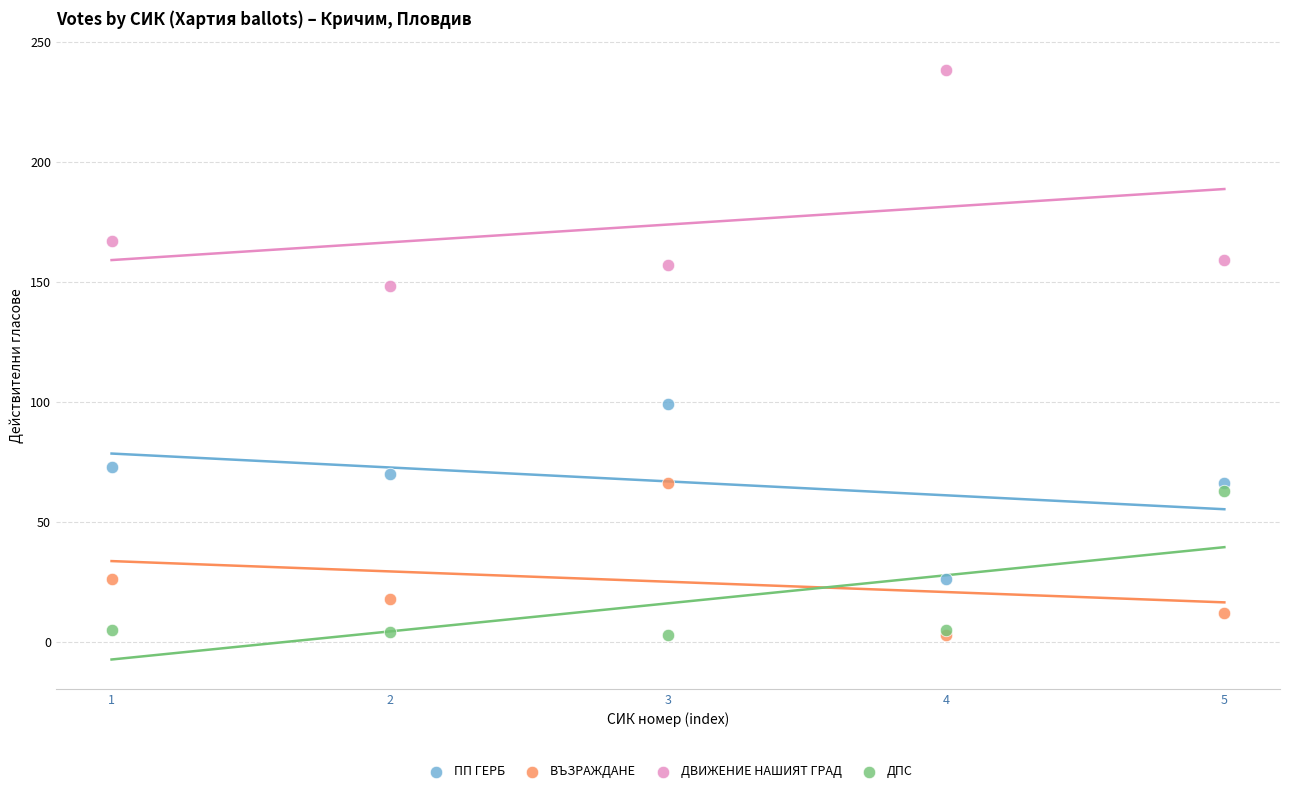

Across all series, what Y value is closest to 120?

99